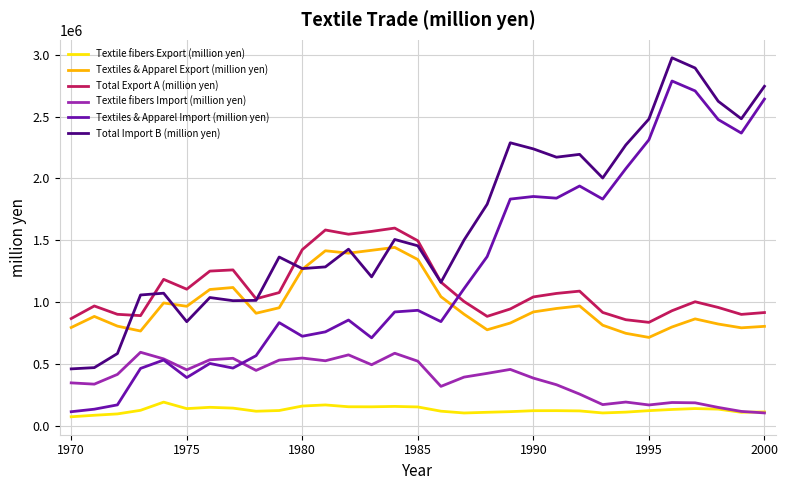

Which series has the largest total across all categories?

Total Import B (million yen)